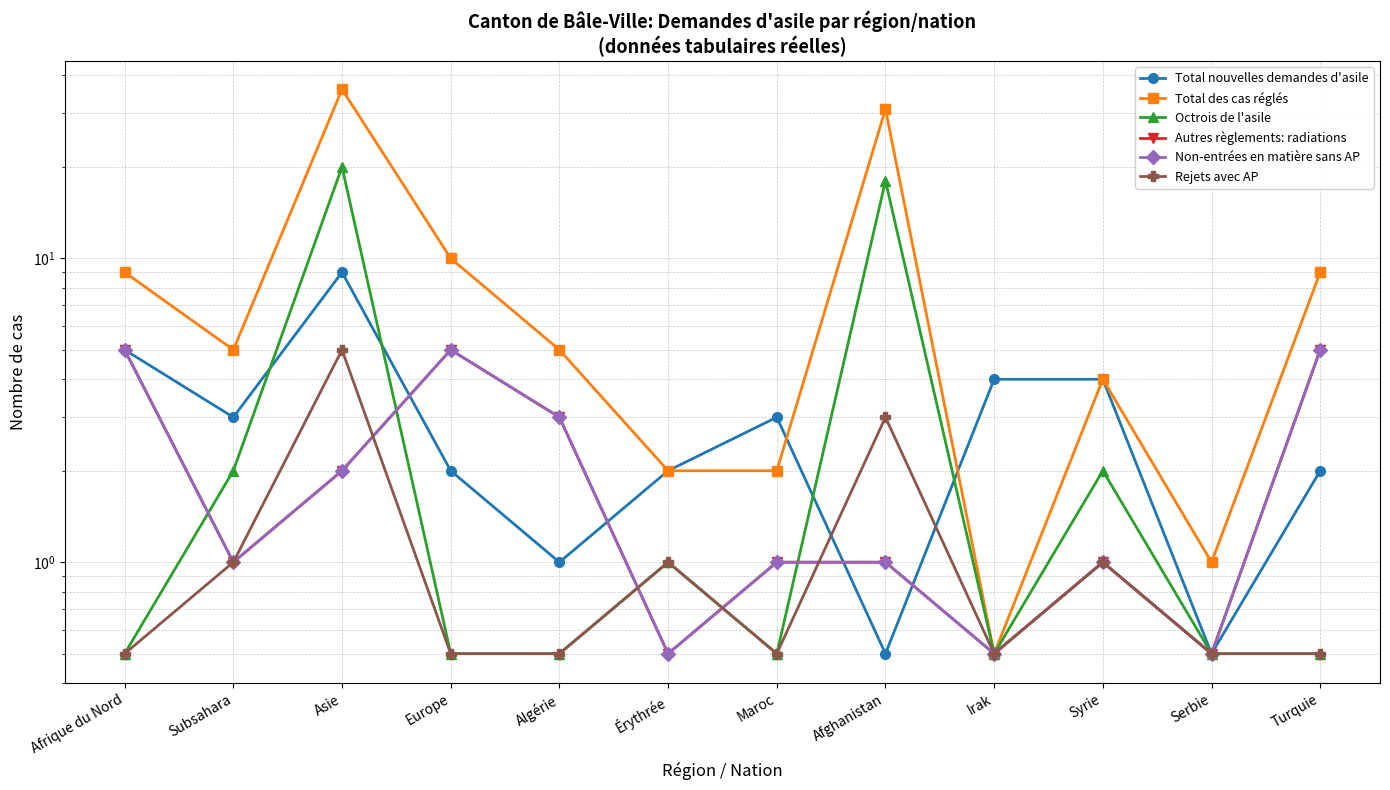

How many Rejets avec AP values are between 0 and 1?

10